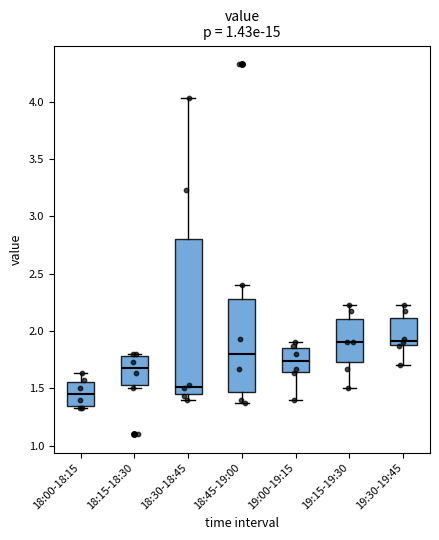

Where does the median line of the box for 19:00-19:15 sit on the y-axis? The values are not printed on the chart, so give them approximately, as read against the axis.

1.75